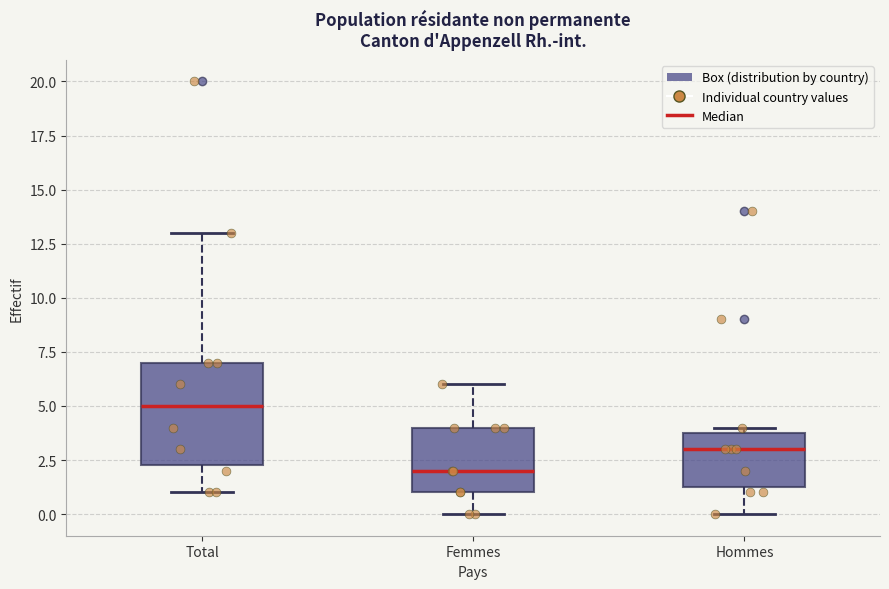

Reading left to right, read every box against the y-axis: the position of its median line, the range the box covers, and the ends of its whiskers. The values are not printed on the chart, so give them approximately, as read against the axis.

Total: median 5.0, box 2.5 to 7.0, whiskers 1.0 to 13.0
Femmes: median 2.0, box 1.0 to 4.0, whiskers 0.0 to 6.0
Hommes: median 3.0, box 1.5 to 4.0, whiskers 0.0 to 4.0 (just above the box's upper edge)